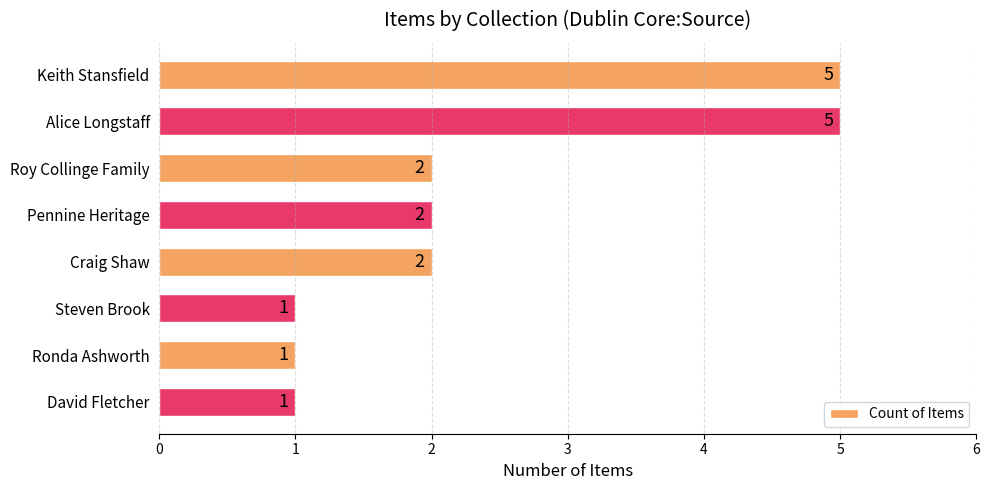

How many bars are there in total?

8